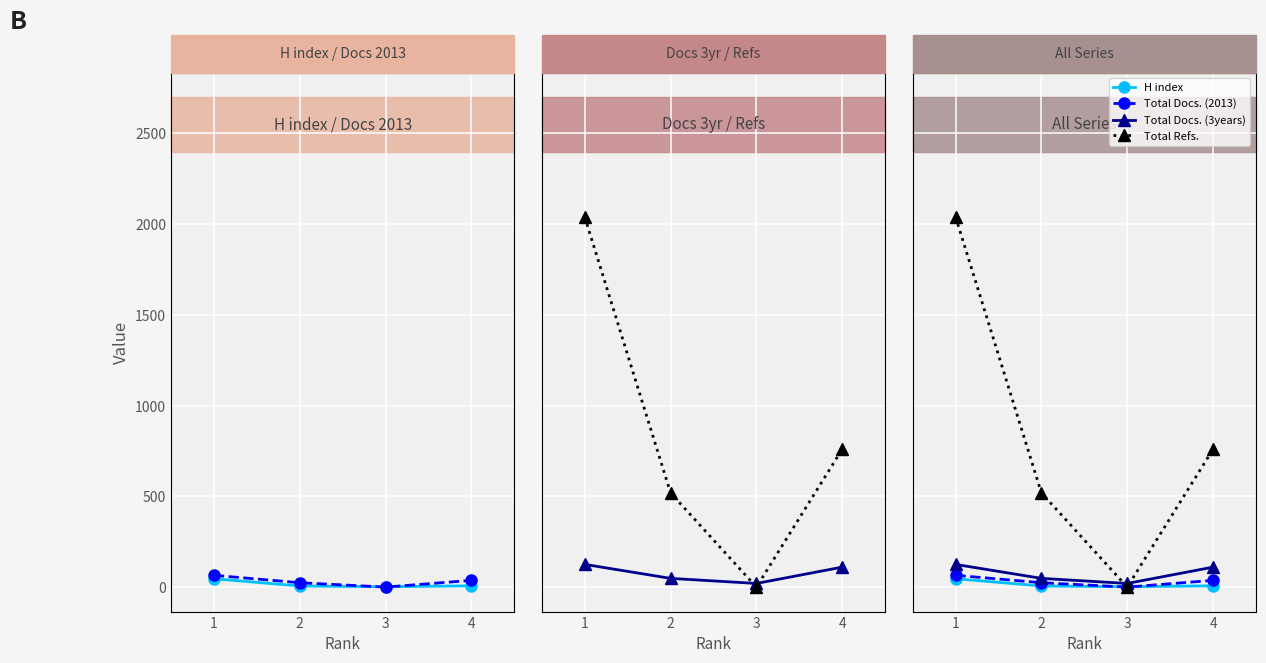

Is it true that Total Docs. (3years) equals 7 at 3?

False